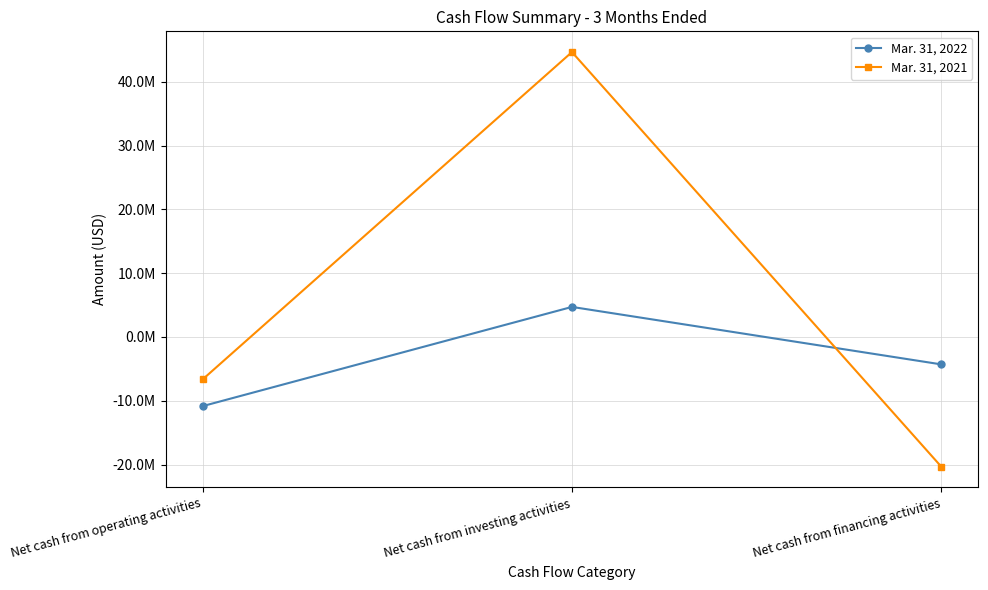

Between Net cash from investing activities and Net cash from financing activities, which is larger?

Net cash from investing activities